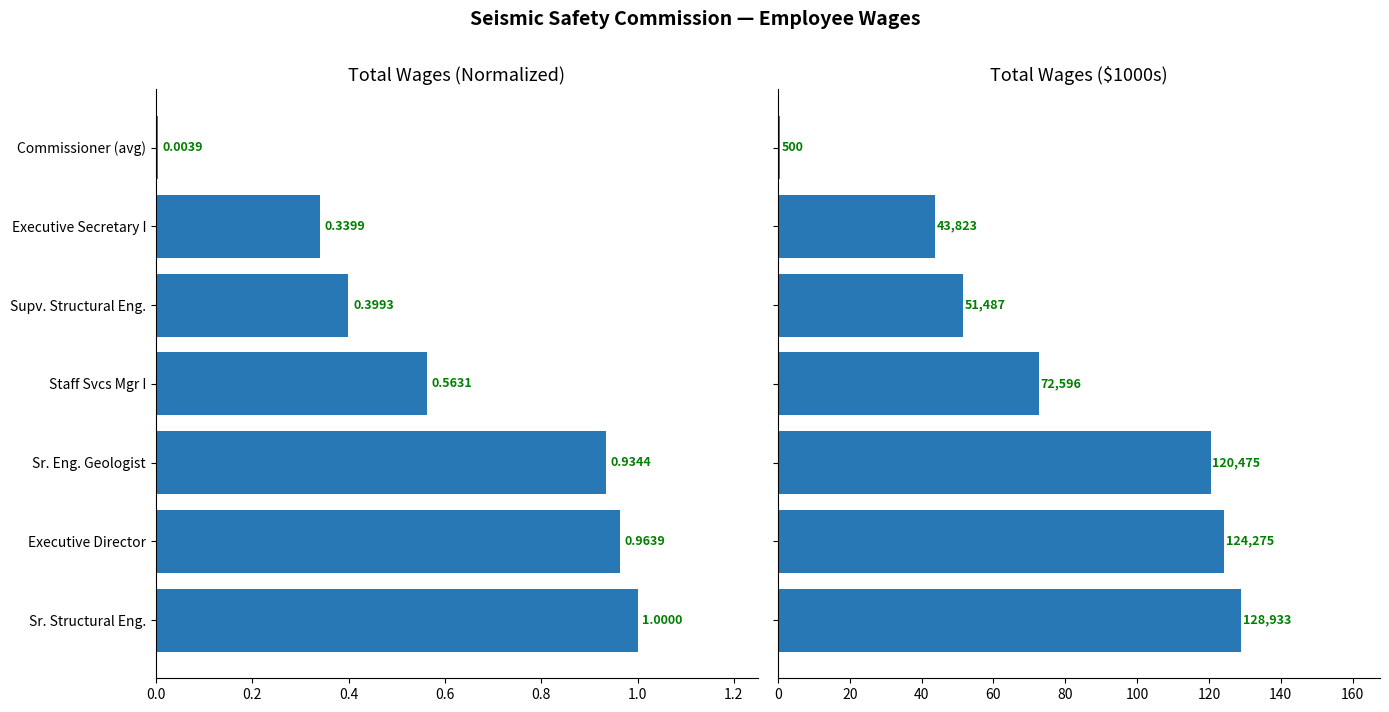

Reading left to right, what are all the values shown in this chart?

Normalized Total Wages: 1.0	1.0	0.9	0.6	0.4	0.3	0.0
Total Wages (in $1000s): 128.9	124.3	120.5	72.6	51.5	43.8	0.5